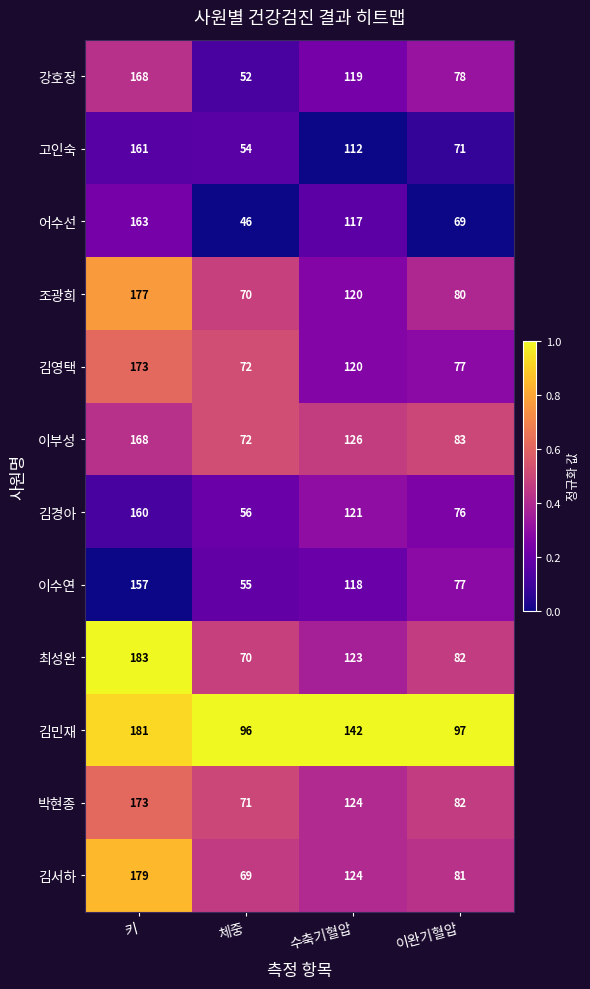

What is the total value across all series at 수축기혈압?

1466